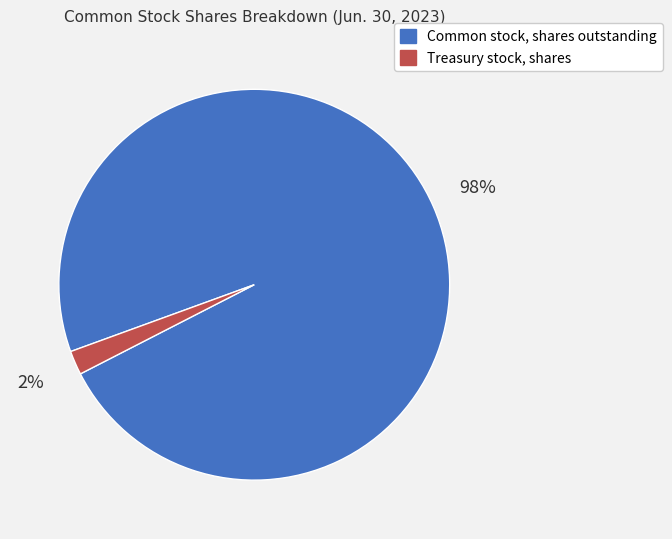

What is the smallest slice in the pie chart?

Treasury stock, shares